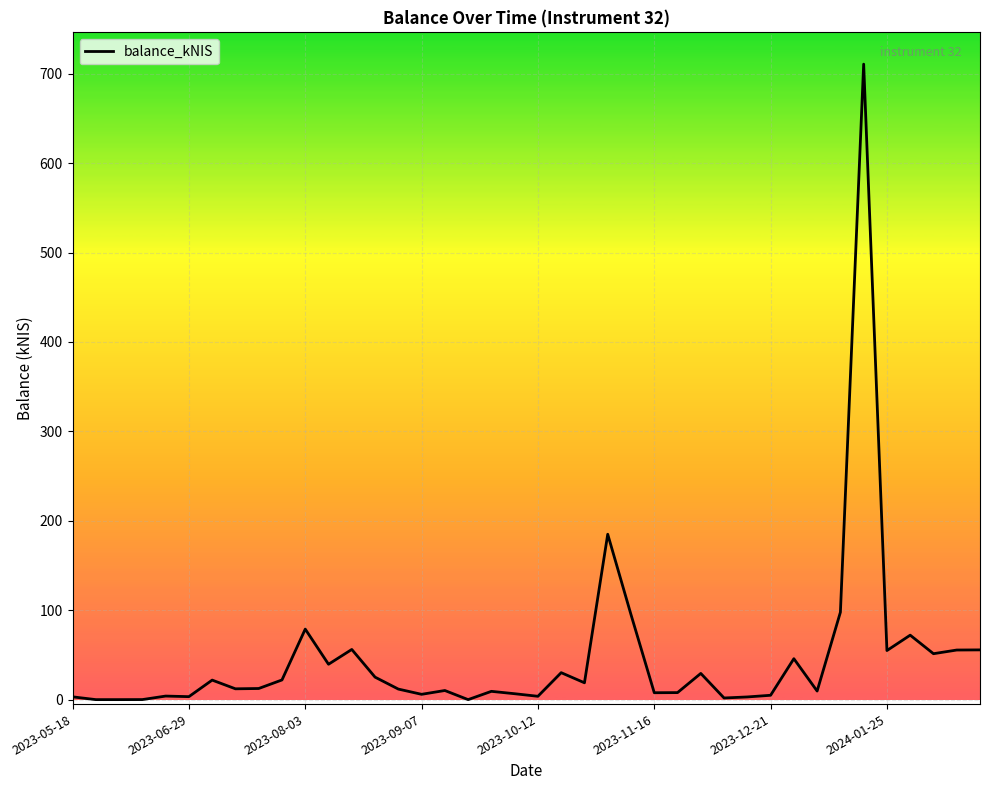

What is the maximum value shown in the chart?

710.7